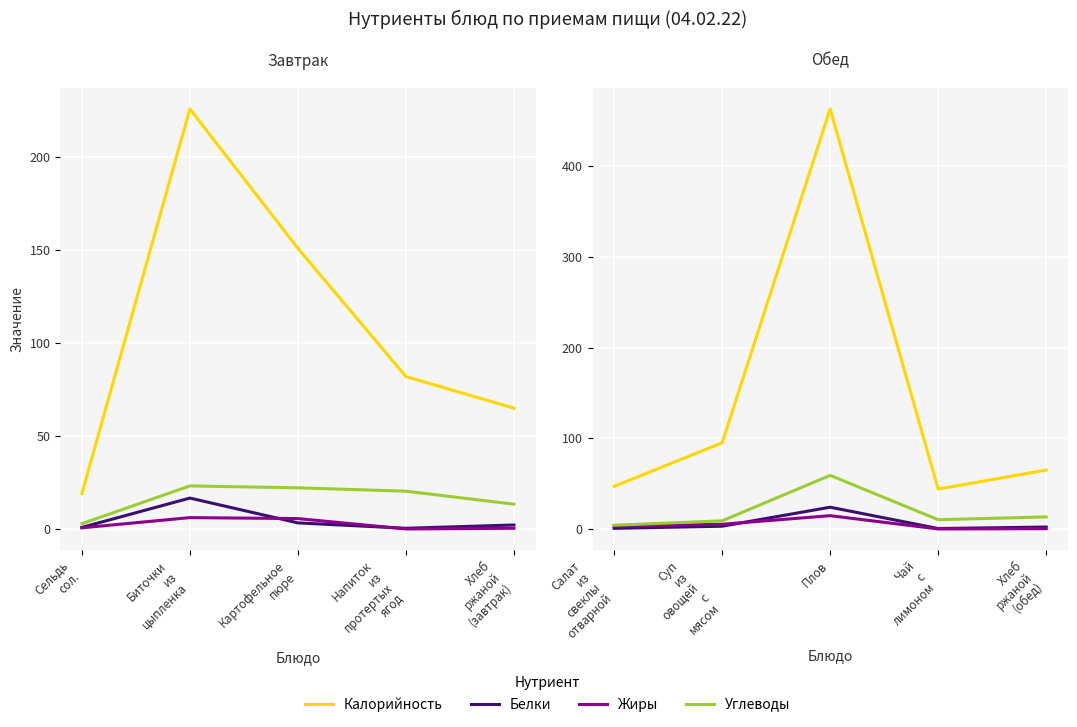

How many interior local peaks does the Углеводы series have?

1